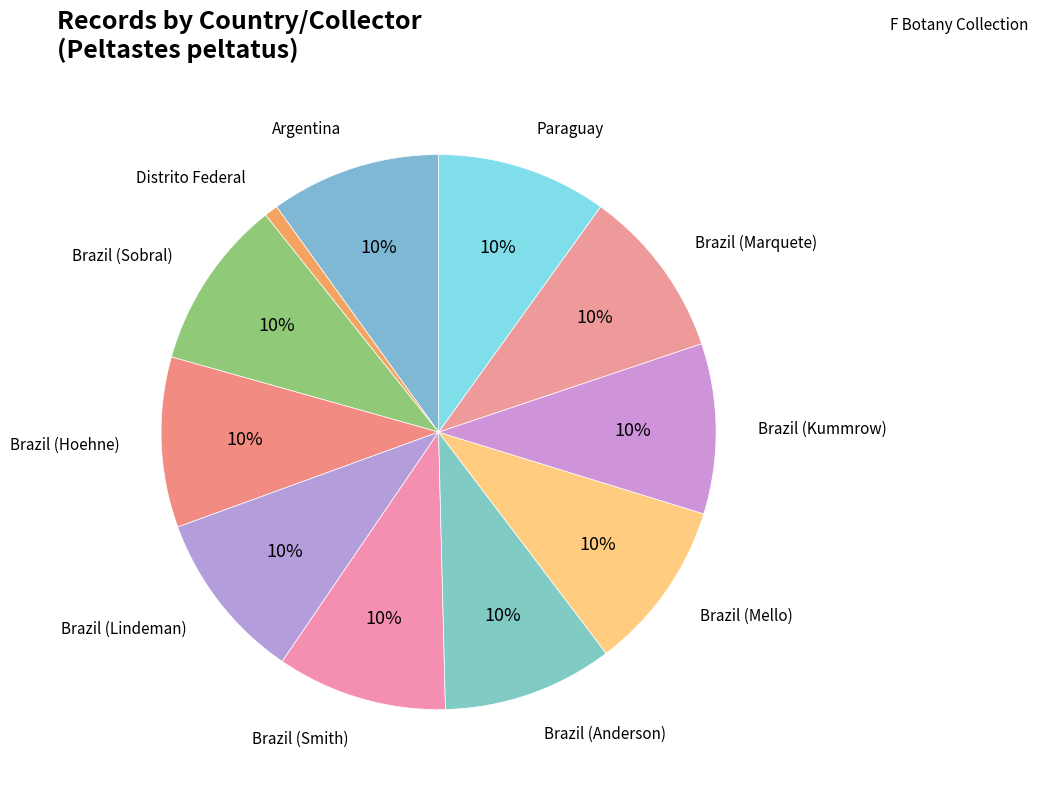

How many slices are in this pie chart?

11